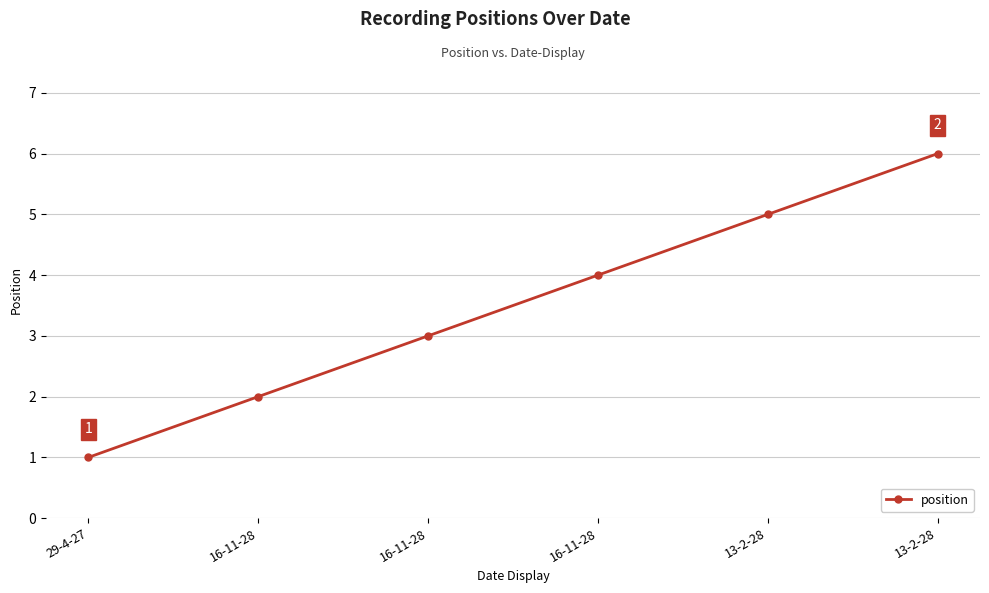

Reading left to right, transcribe all the data shown in this chart.

1	2	3	4	5	6